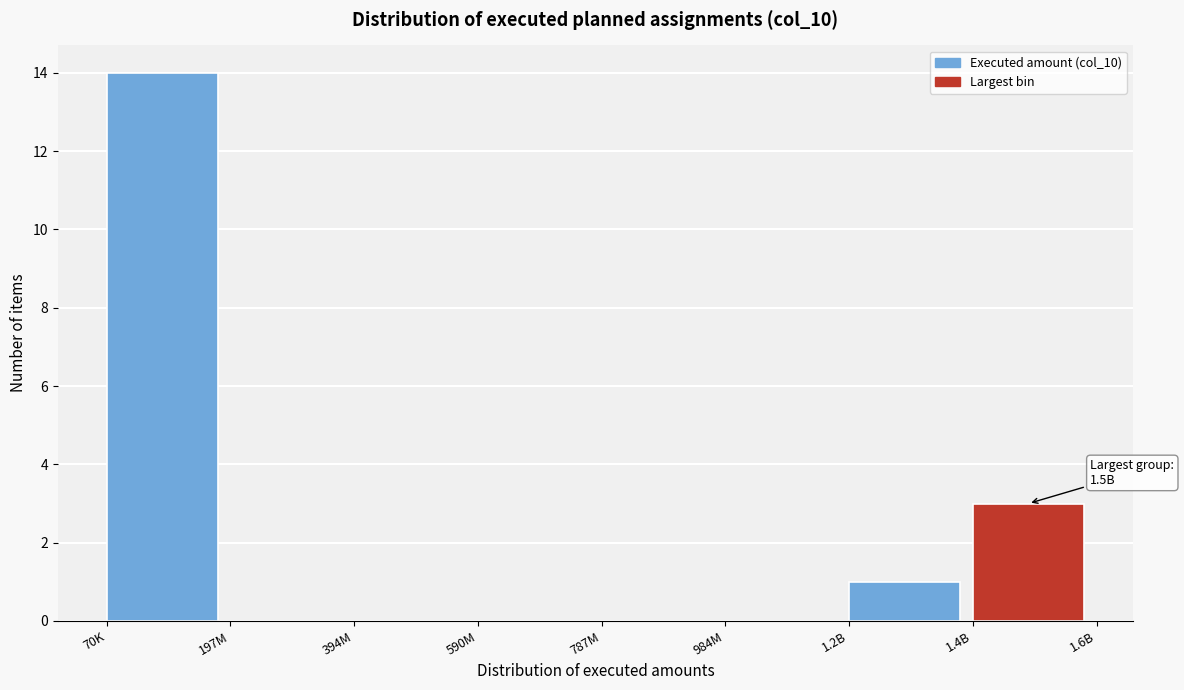

Reading left to right, extract all data points from this chart.

70K=14	197M=0	394M=0	590M=0	787M=0	984M=0	1.2B=1	1.4B=3